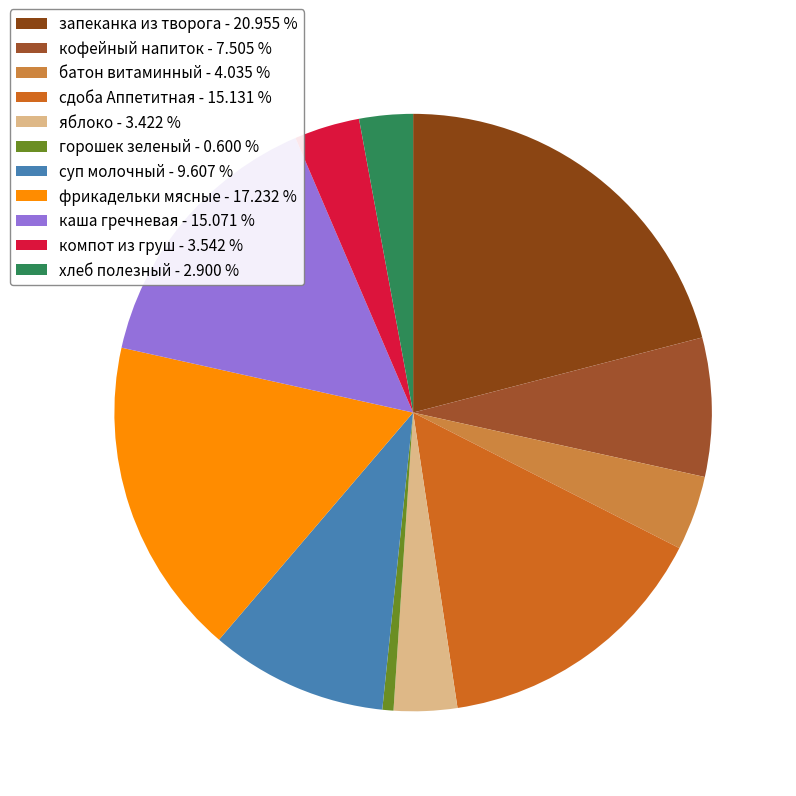

To the nearest percent, what is the difference between the largest and smallest slice percentages?

20%